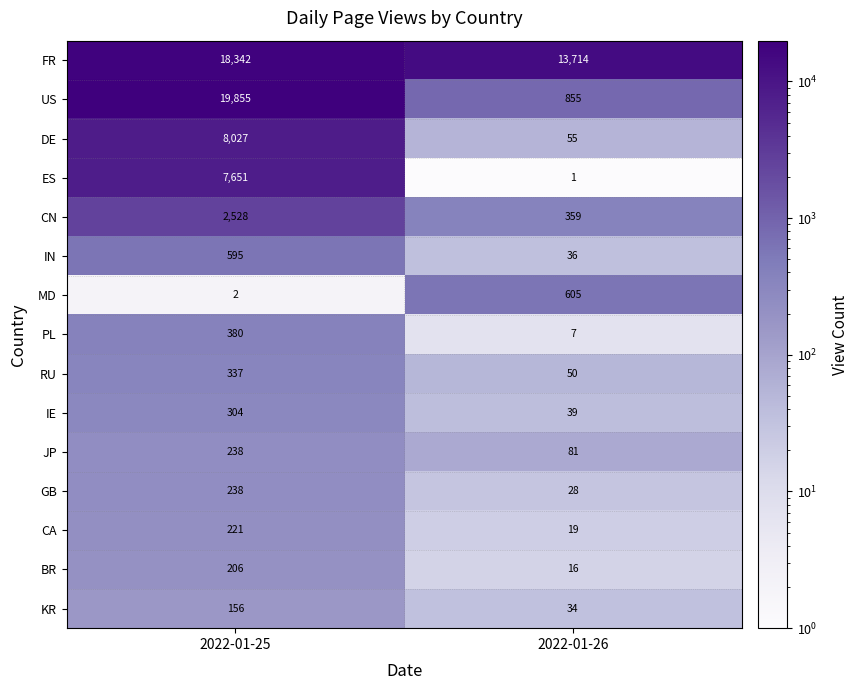

Reading left to right, list all the values displayed in this chart.

FR: 18342	13714
US: 19855	855
DE: 8027	55
ES: 7651	1
CN: 2528	359
IN: 595	36
MD: 2	605
PL: 380	7
RU: 337	50
IE: 304	39
JP: 238	81
GB: 238	28
CA: 221	19
BR: 206	16
KR: 156	34